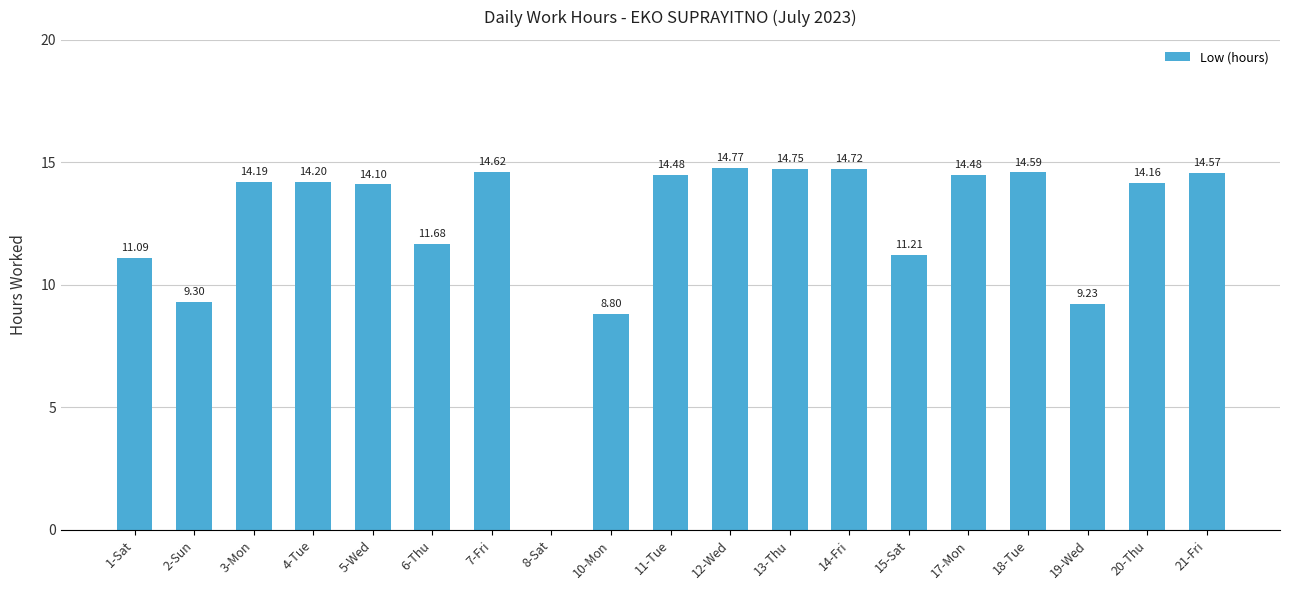

How many categories are shown in the chart?

19